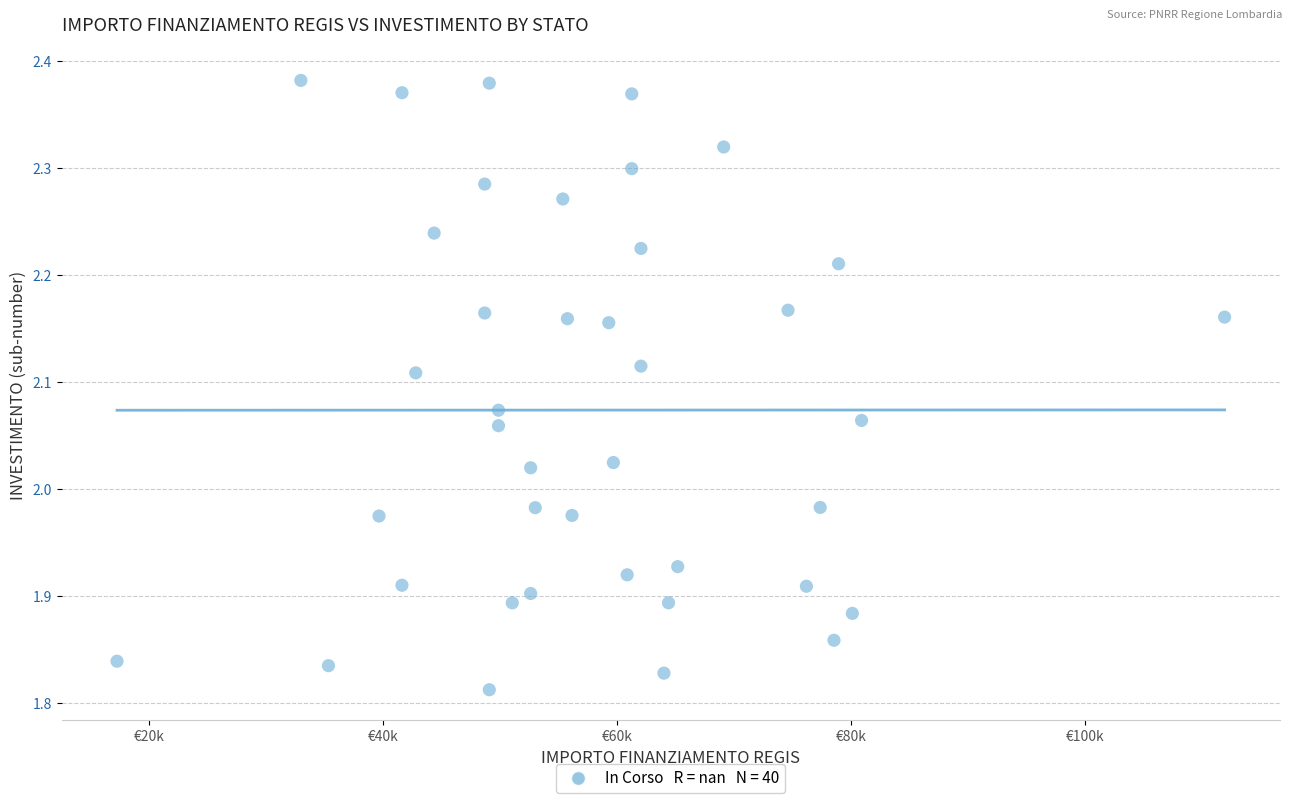

What is the range of X values (max minus min)?

94665.7